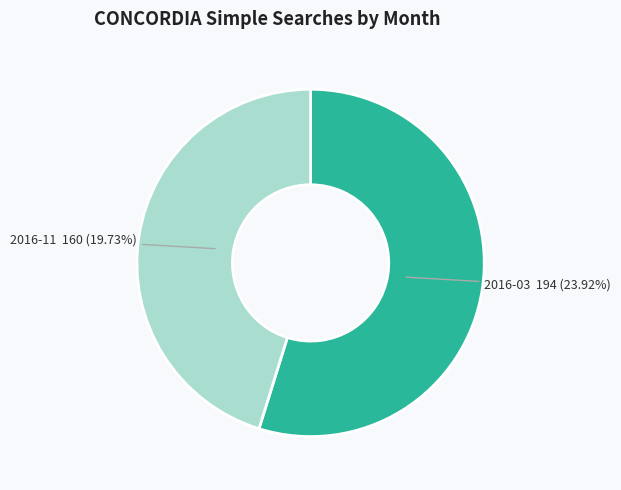

Is there a majority slice in this chart?

No